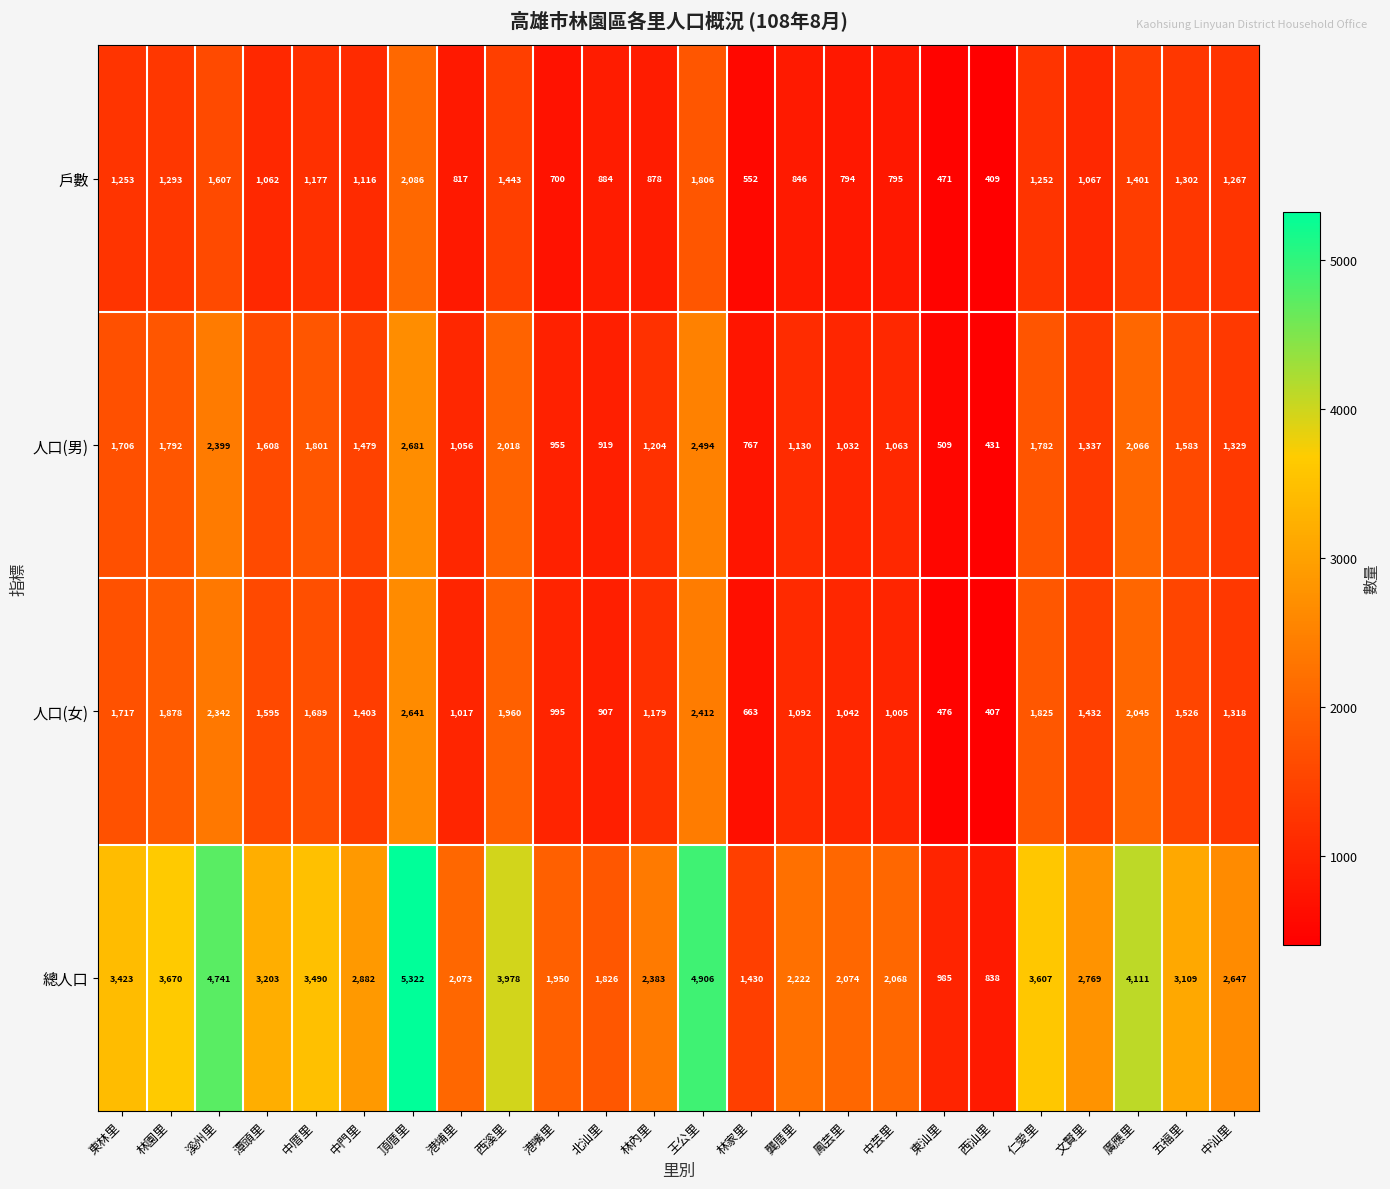

At which label does 人口(女) first exceed 1432?

東林里